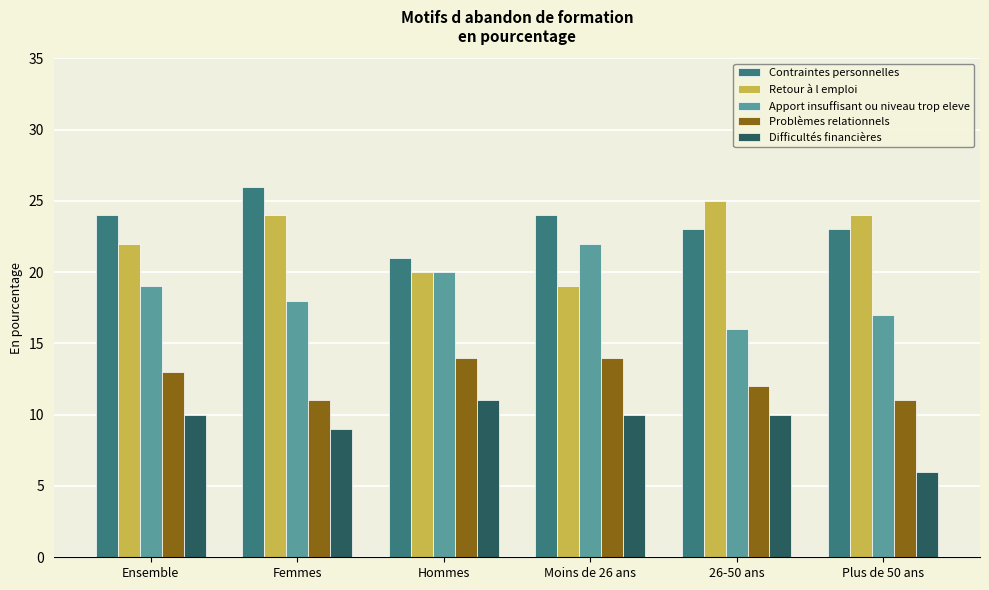

What are all the series names shown in the legend?

Contraintes personnelles, Retour à l emploi, Apport insuffisant ou niveau trop eleve, Problèmes relationnels, Difficultés financières